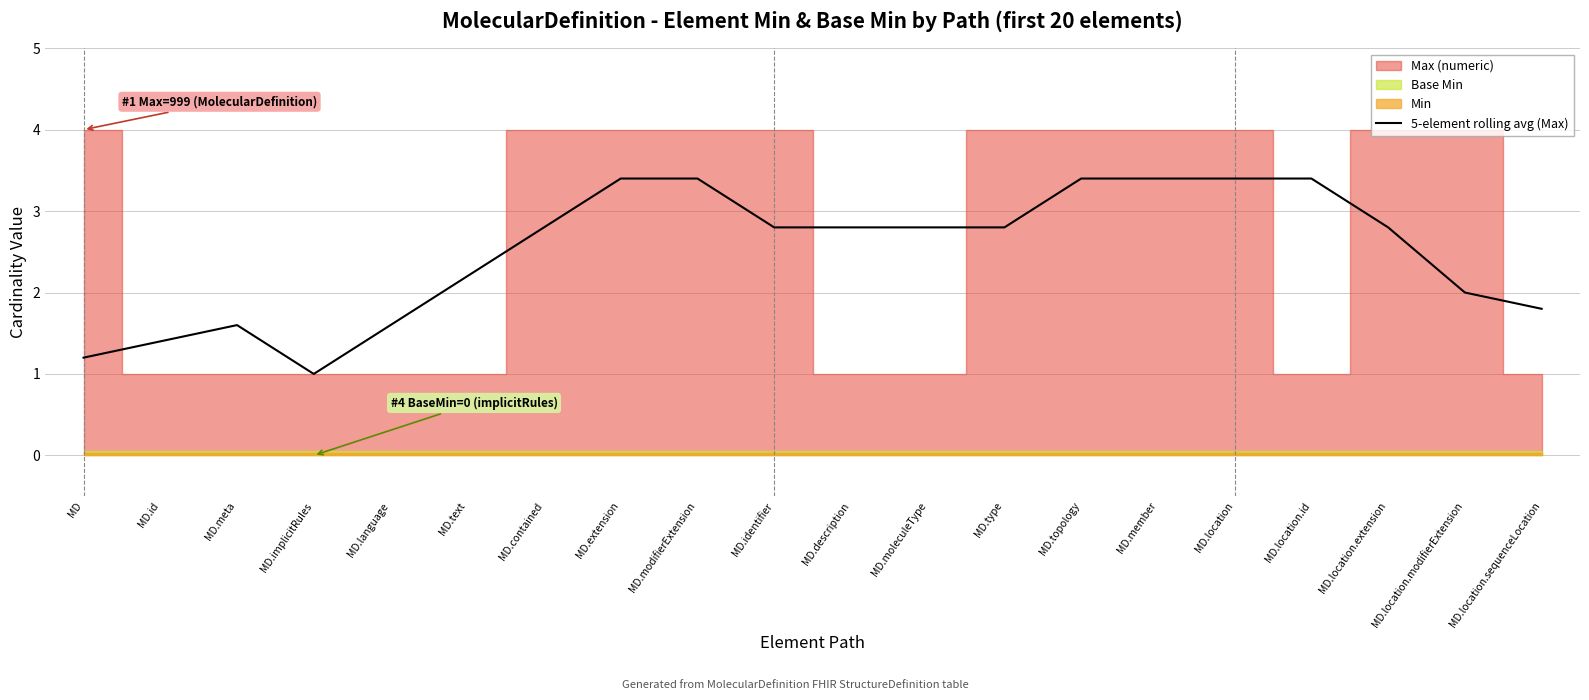

The 5-element rolling avg (Max) series shows 1.8 at MD.moleculeType. True or false?

False